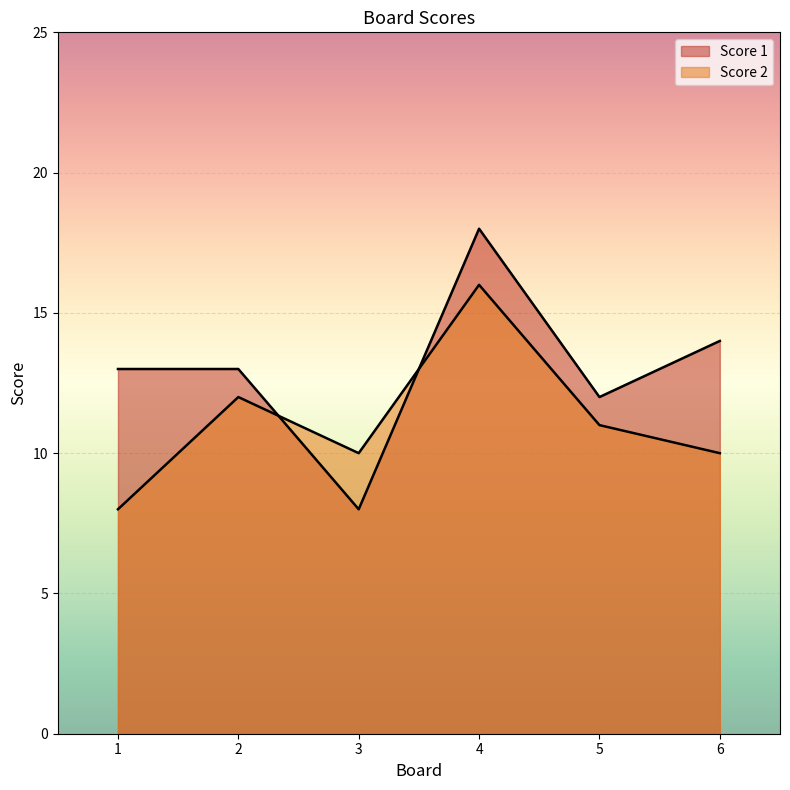

What is the minimum value for Score 2?

8